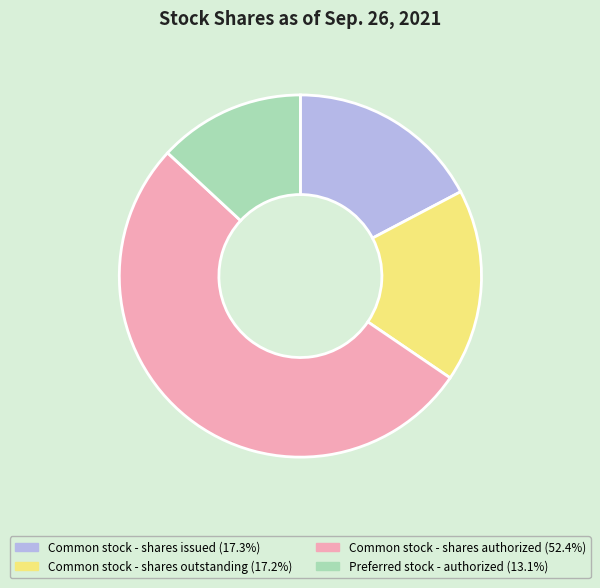

Is there a majority slice in this chart?

Yes